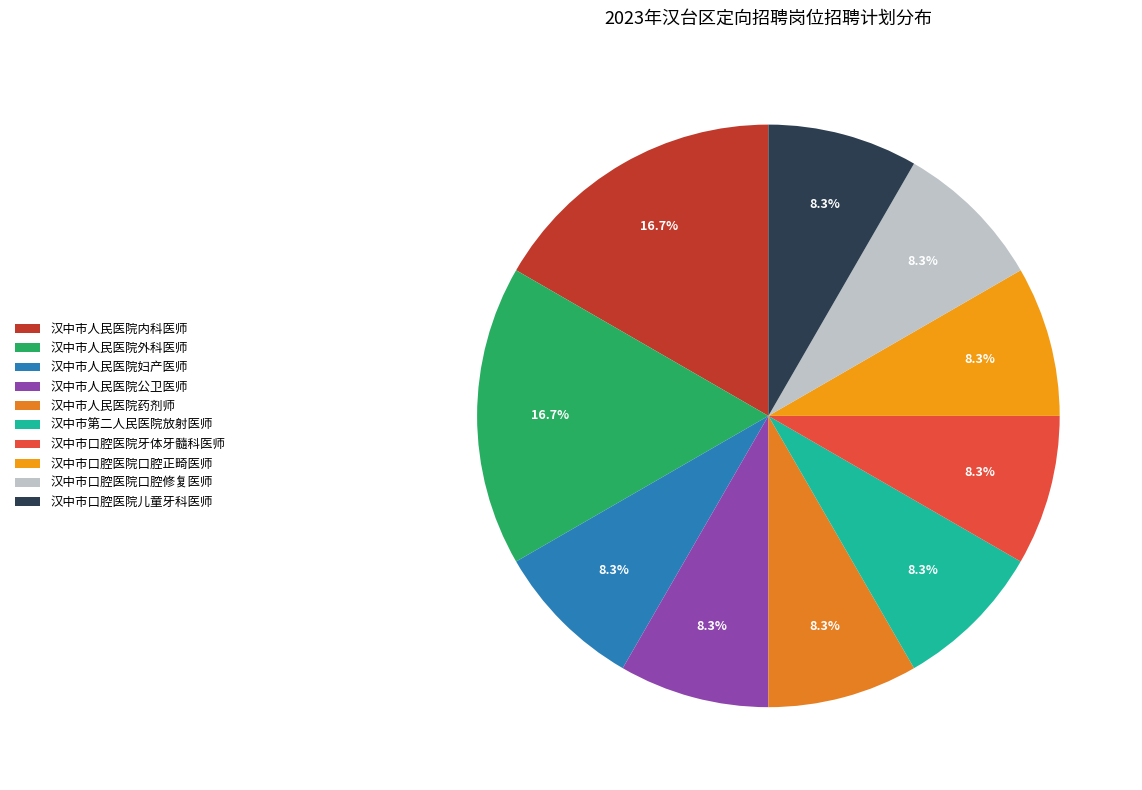

What percentage is the 汉中市口腔医院儿童牙科医师 slice, to the nearest percent?

8%